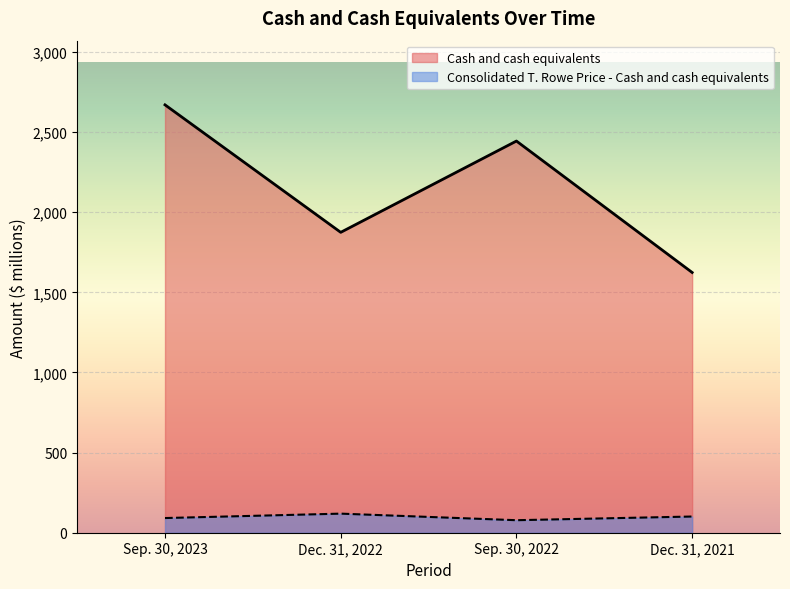

Is it true that Sep. 30, 2022 equals 1506.0 at Cash and cash equivalents?

False